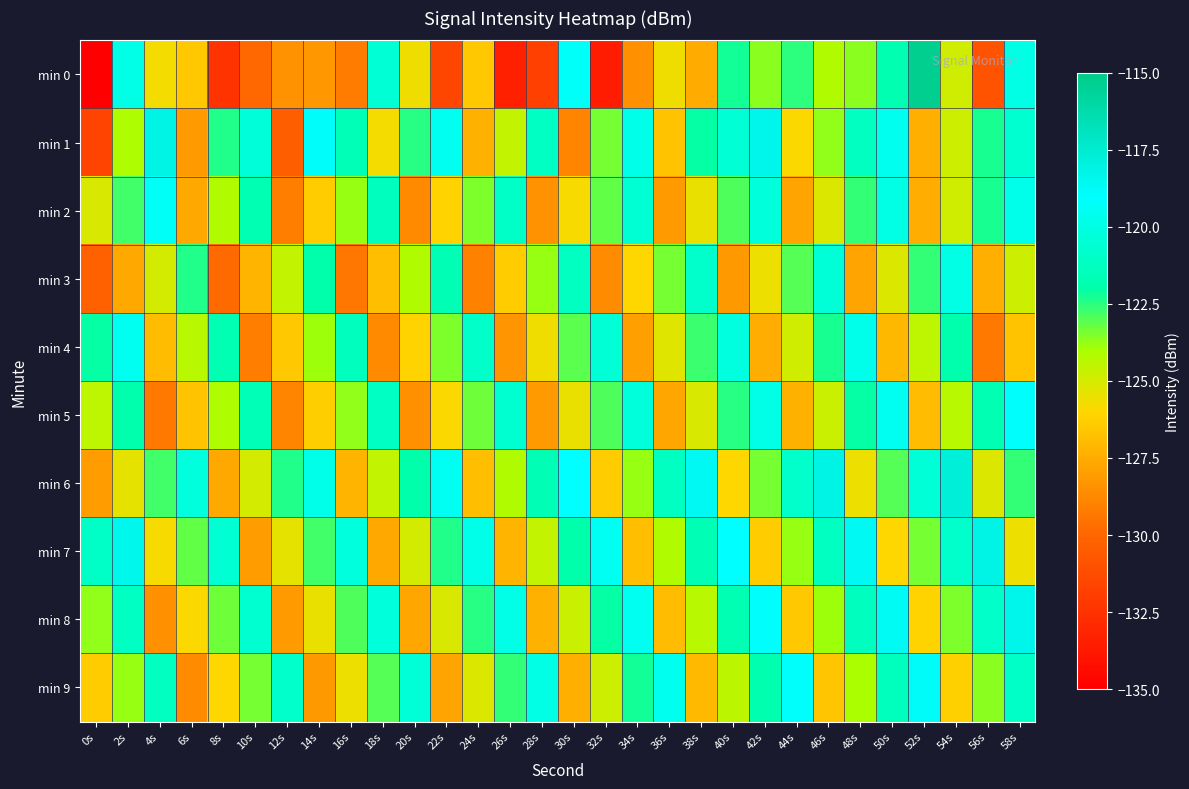

Reading left to right, what are all the values shown in this chart?

min 0: 0s=-219.4	2s=-119.8	4s=-125.7	6s=-126.6	8s=-132.5	10s=-129.8	12s=-128.4	14s=-128.2	16s=-129.2	18s=-120.5	20s=-125.7	22s=-131.5	24s=-126.5	26s=-133.4	28s=-131.9	30s=-119.3	32s=-133.6	34s=-128.5	36s=-125.7	38s=-127.5	40s=-122.3	42s=-123.6	44s=-122.5	46s=-124.2	48s=-123.6	50s=-121.7	52s=-115.3	54s=-124.9	56s=-130.9	58s=-120.0
min 1: 0s=-131.7	2s=-124.1	4s=-118.2	6s=-128.1	8s=-122.4	10s=-120.4	12s=-130.4	14s=-118.9	16s=-121.5	18s=-125.8	20s=-122.5	22s=-119.5	24s=-127.3	26s=-124.6	28s=-121.1	30s=-128.9	32s=-123.4	34s=-119.8	36s=-126.7	38s=-122.1	40s=-120.5	42s=-118.3	44s=-125.9	46s=-123.7	48s=-121.2	50s=-119.6	52s=-127.4	54s=-124.8	56s=-122.3	58s=-120.7
min 2: 0s=-125.1	2s=-122.8	4s=-119.3	6s=-127.6	8s=-124.2	10s=-121.7	12s=-129.1	14s=-126.4	16s=-123.8	18s=-121.3	20s=-128.7	22s=-126.1	24s=-123.5	26s=-121.0	28s=-128.4	30s=-125.8	32s=-123.2	34s=-120.6	36s=-128.1	38s=-125.5	40s=-122.9	42s=-120.3	44s=-127.8	46s=-125.2	48s=-122.6	50s=-120.0	52s=-127.5	54s=-124.9	56s=-122.3	58s=-119.7
min 3: 0s=-130.2	2s=-127.6	4s=-125.0	6s=-122.4	8s=-129.8	10s=-127.2	12s=-124.6	14s=-122.0	16s=-129.4	18s=-126.8	20s=-124.2	22s=-121.6	24s=-129.0	26s=-126.4	28s=-123.8	30s=-121.2	32s=-128.6	34s=-126.0	36s=-123.4	38s=-120.8	40s=-128.2	42s=-125.6	44s=-123.0	46s=-120.4	48s=-127.8	50s=-125.2	52s=-122.6	54s=-120.0	56s=-127.4	58s=-124.8
min 4: 0s=-122.1	2s=-119.5	4s=-126.9	6s=-124.3	8s=-121.7	10s=-129.1	12s=-126.5	14s=-123.9	16s=-121.3	18s=-128.7	20s=-126.1	22s=-123.5	24s=-120.9	26s=-128.3	28s=-125.7	30s=-123.1	32s=-120.5	34s=-127.9	36s=-125.3	38s=-122.7	40s=-120.1	42s=-127.5	44s=-124.9	46s=-122.3	48s=-119.7	50s=-127.1	52s=-124.5	54s=-121.9	56s=-129.3	58s=-126.7
min 5: 0s=-124.5	2s=-121.9	4s=-129.3	6s=-126.7	8s=-124.1	10s=-121.5	12s=-128.9	14s=-126.3	16s=-123.7	18s=-121.1	20s=-128.5	22s=-125.9	24s=-123.3	26s=-120.7	28s=-128.1	30s=-125.5	32s=-122.9	34s=-120.3	36s=-127.7	38s=-125.1	40s=-122.5	42s=-119.9	44s=-127.3	46s=-124.7	48s=-122.1	50s=-119.5	52s=-126.9	54s=-124.3	56s=-121.7	58s=-119.1
min 6: 0s=-128.0	2s=-125.4	4s=-122.8	6s=-120.2	8s=-127.6	10s=-125.0	12s=-122.4	14s=-119.8	16s=-127.2	18s=-124.6	20s=-122.0	22s=-119.4	24s=-126.8	26s=-124.2	28s=-121.6	30s=-119.0	32s=-126.4	34s=-123.8	36s=-121.2	38s=-118.6	40s=-126.0	42s=-123.4	44s=-120.8	46s=-118.2	48s=-125.6	50s=-123.0	52s=-120.4	54s=-117.8	56s=-125.2	58s=-122.6
min 7: 0s=-121.0	2s=-118.4	4s=-125.8	6s=-123.2	8s=-120.6	10s=-128.0	12s=-125.4	14s=-122.8	16s=-120.2	18s=-127.6	20s=-125.0	22s=-122.4	24s=-119.8	26s=-127.2	28s=-124.6	30s=-122.0	32s=-119.4	34s=-126.8	36s=-124.2	38s=-121.6	40s=-119.0	42s=-126.4	44s=-123.8	46s=-121.2	48s=-118.6	50s=-126.0	52s=-123.4	54s=-120.8	56s=-118.2	58s=-125.6
min 8: 0s=-123.7	2s=-121.1	4s=-128.5	6s=-125.9	8s=-123.3	10s=-120.7	12s=-128.1	14s=-125.5	16s=-122.9	18s=-120.3	20s=-127.7	22s=-125.1	24s=-122.5	26s=-119.9	28s=-127.3	30s=-124.7	32s=-122.1	34s=-119.5	36s=-126.9	38s=-124.3	40s=-121.7	42s=-119.1	44s=-126.5	46s=-123.9	48s=-121.3	50s=-118.7	52s=-126.1	54s=-123.5	56s=-120.9	58s=-118.3
min 9: 0s=-126.4	2s=-123.8	4s=-121.2	6s=-128.6	8s=-126.0	10s=-123.4	12s=-120.8	14s=-128.2	16s=-125.6	18s=-123.0	20s=-120.4	22s=-127.8	24s=-125.2	26s=-122.6	28s=-120.0	30s=-127.4	32s=-124.8	34s=-122.2	36s=-119.6	38s=-127.0	40s=-124.4	42s=-121.8	44s=-119.2	46s=-126.6	48s=-124.0	50s=-121.4	52s=-118.8	54s=-126.2	56s=-123.6	58s=-121.0